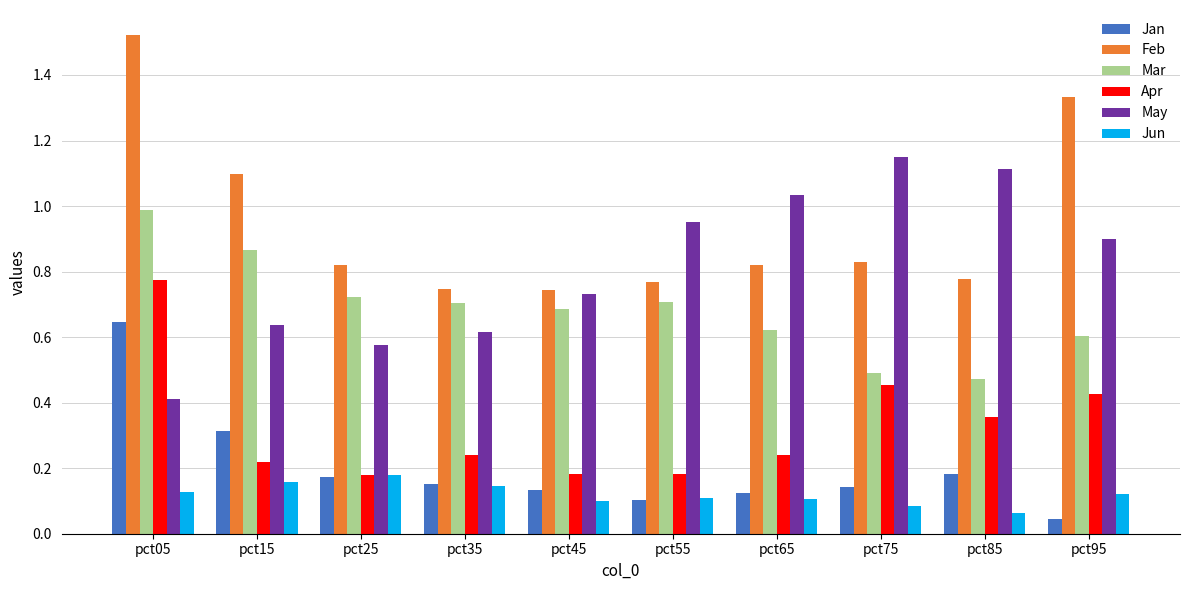

How many bars are there in each group?

6